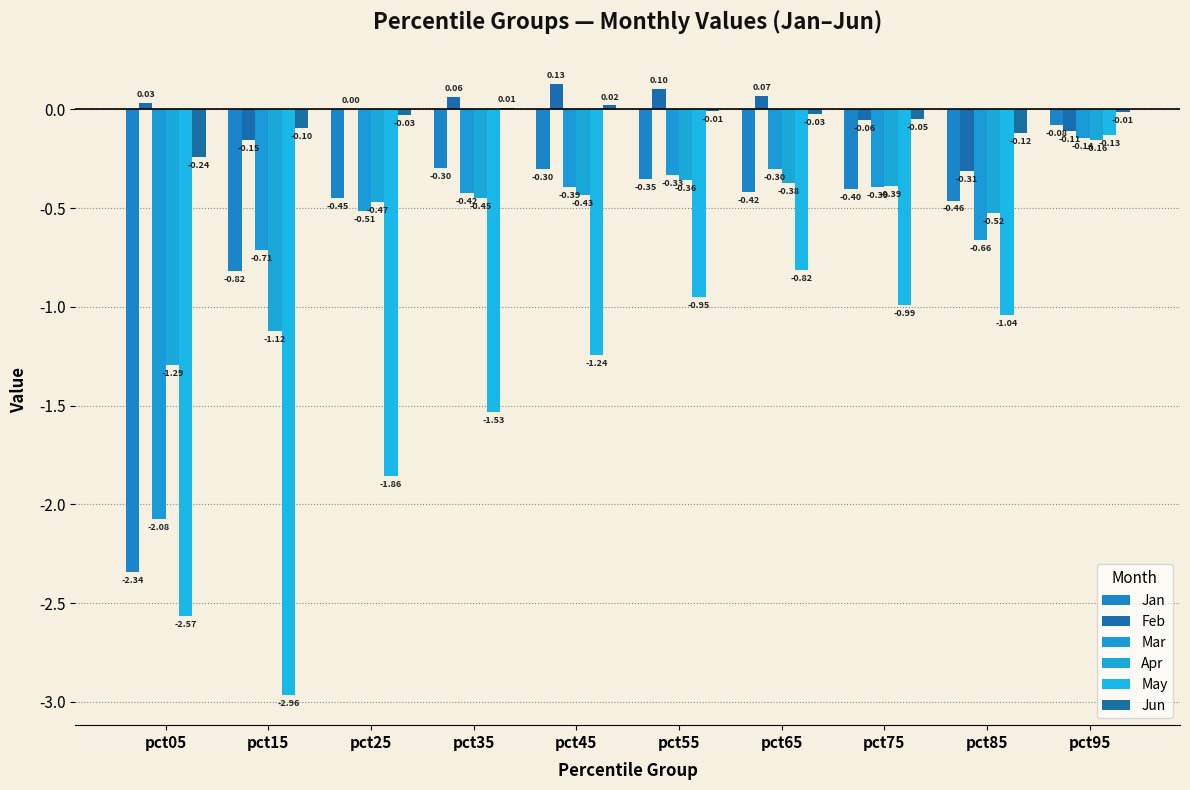

Which has a higher value, pct55 or pct65?

pct55